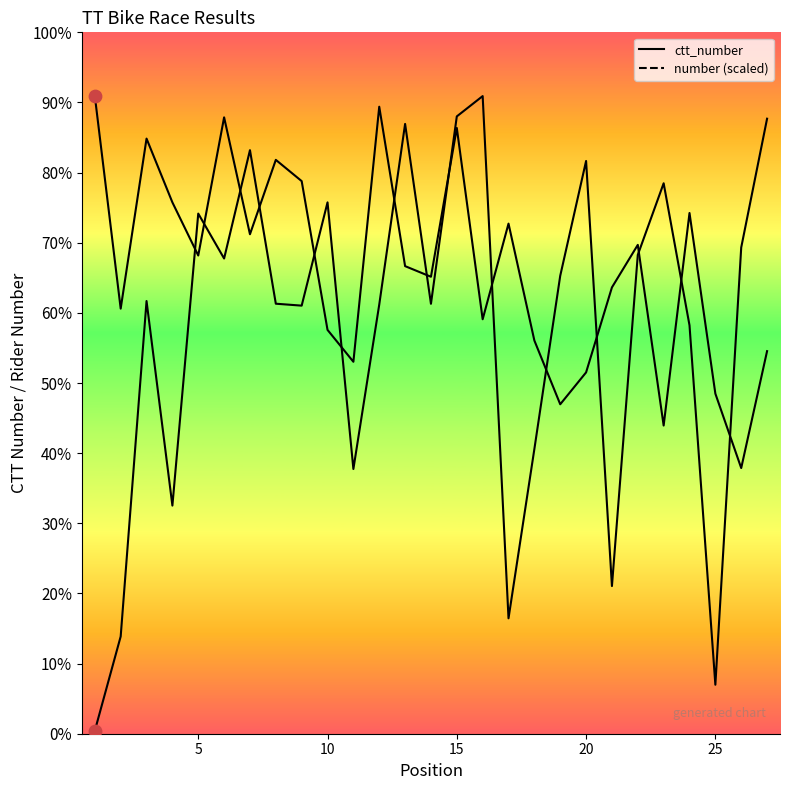

What is the total value across all series at 25?

72614.1